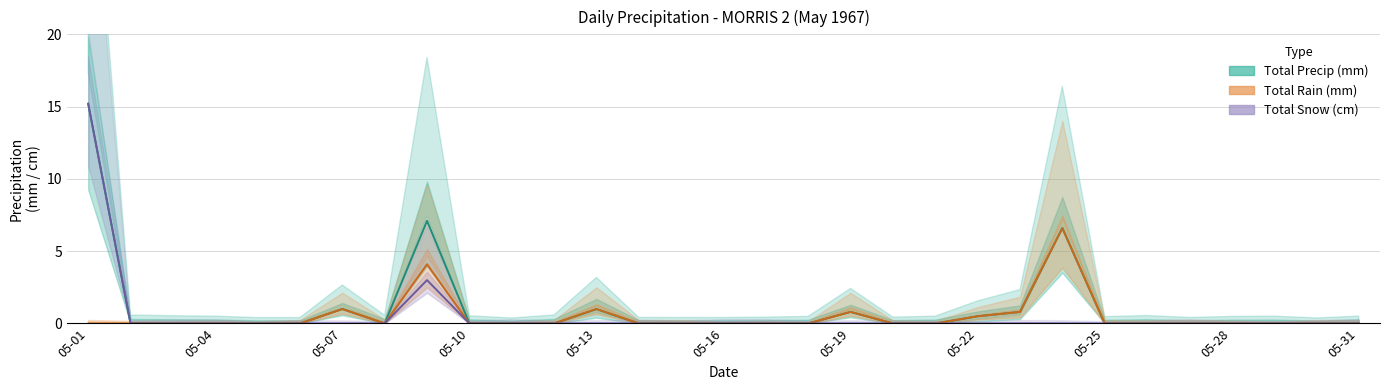

True or false: Total Snow (cm) and Total Precip (mm) intersect in this chart.

False